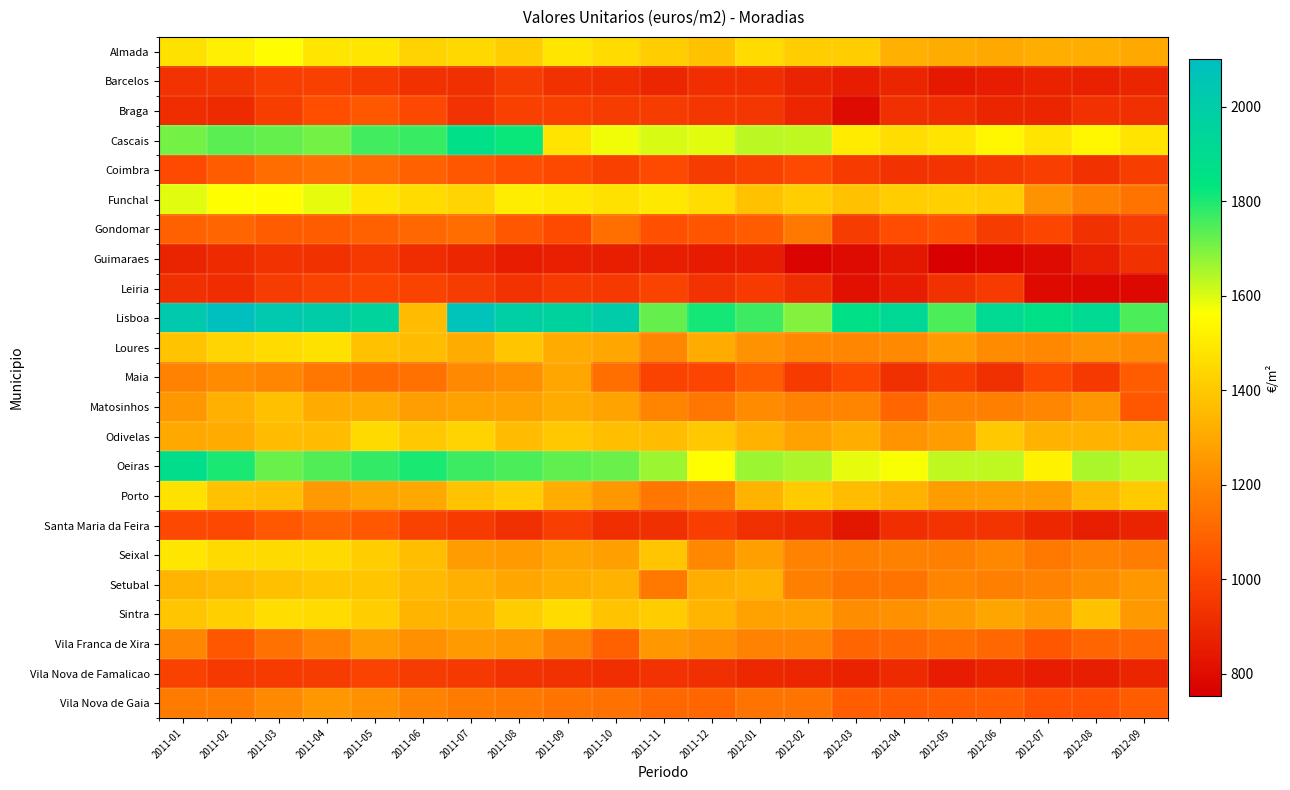

What is the total value across all series at 2011-01?

29624